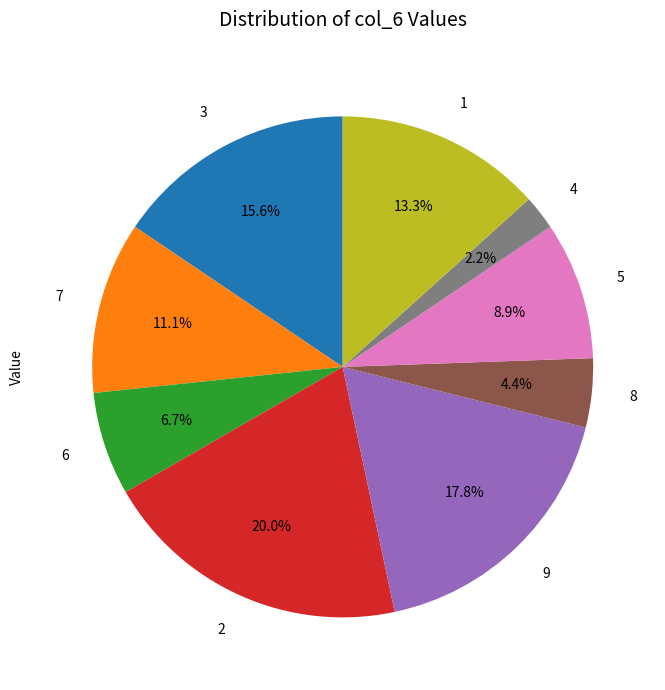

To the nearest percent, what is the combined percentage of 4 and 7?

13%